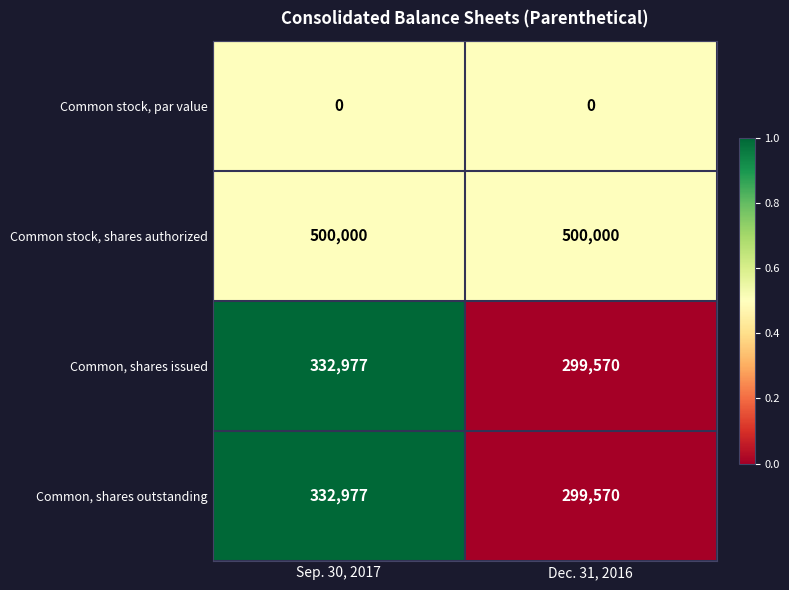

How many distinct data groups are displayed?

4